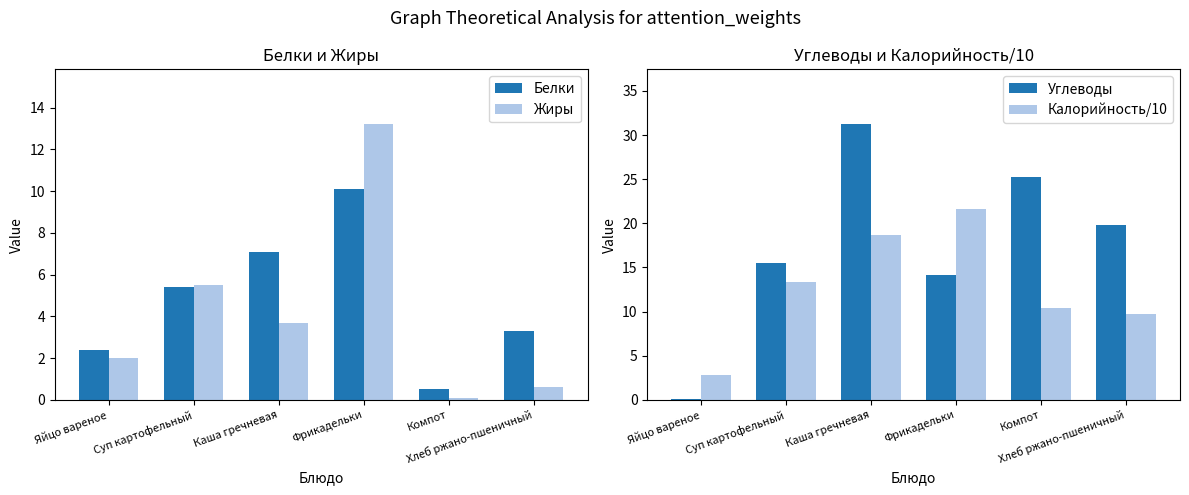

Is the value of Белки at Компот greater than the value of Углеводы at Яйцо вареное?

Yes